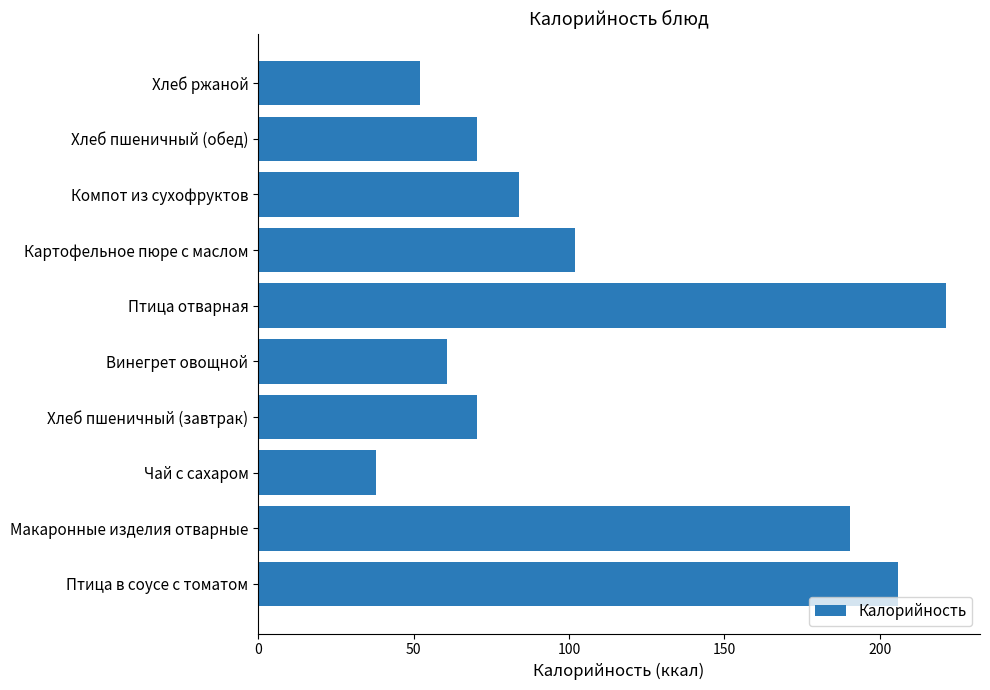

What is the difference between the second highest and minimum values?

167.8